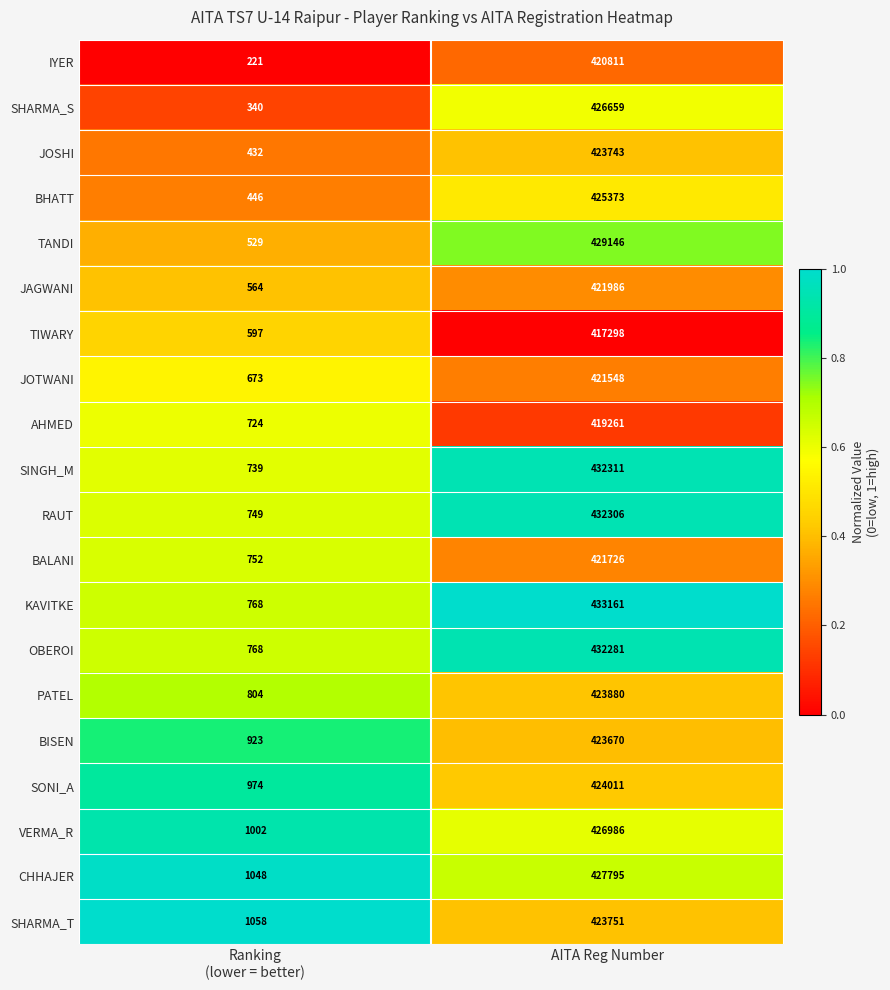

What is the difference between the highest and lowest values at Ranking
(lower = better)?

837